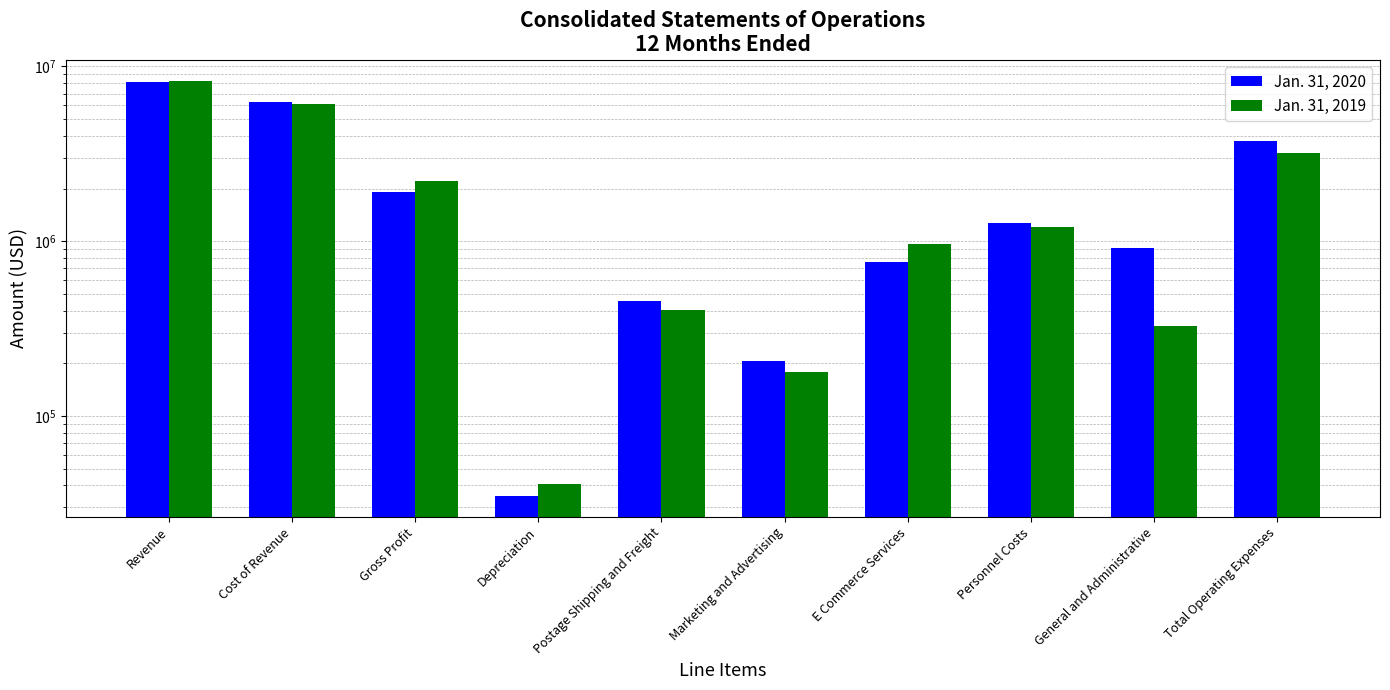

List the labels in order of Jan. 31, 2019 value, largest first.

Revenue, Cost of Revenue, Total Operating Expenses, Gross Profit, Personnel Costs, E Commerce Services, Postage Shipping and Freight, General and Administrative, Marketing and Advertising, Depreciation